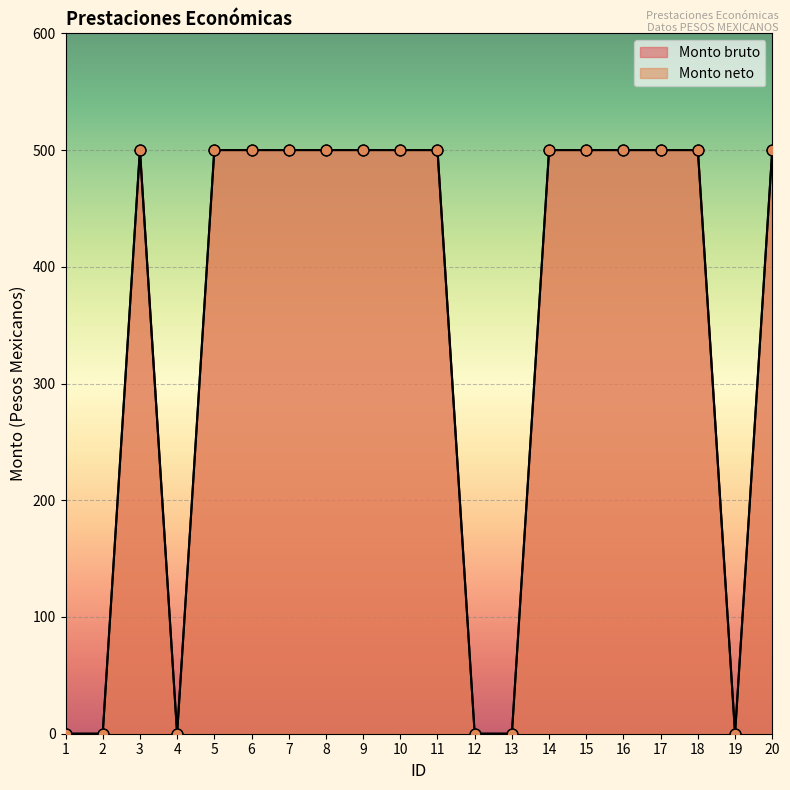

Which series contains the lowest Y value?

Monto bruto